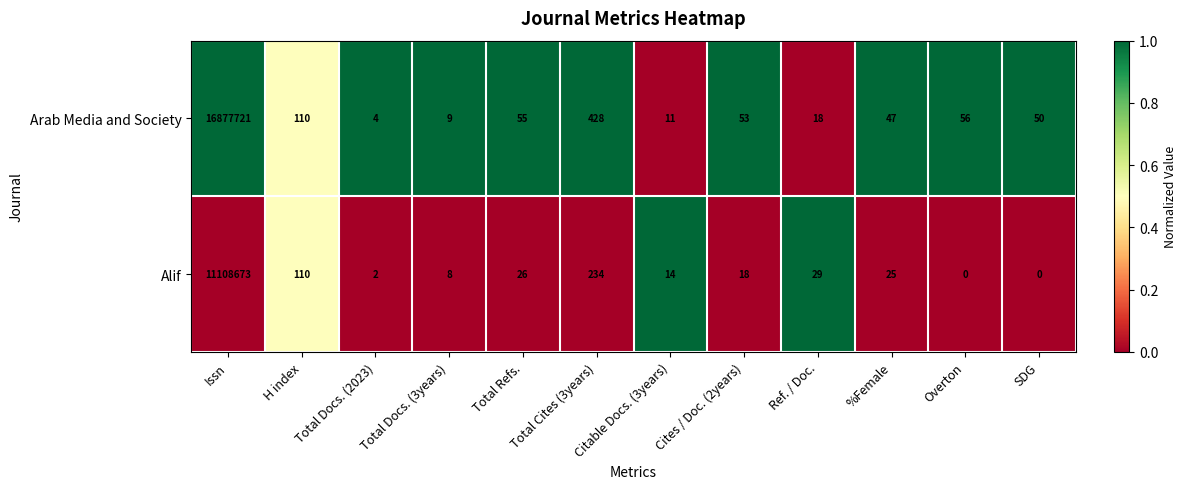

The Arab Media and Society series shows 6 at Total Docs. (3years). True or false?

False